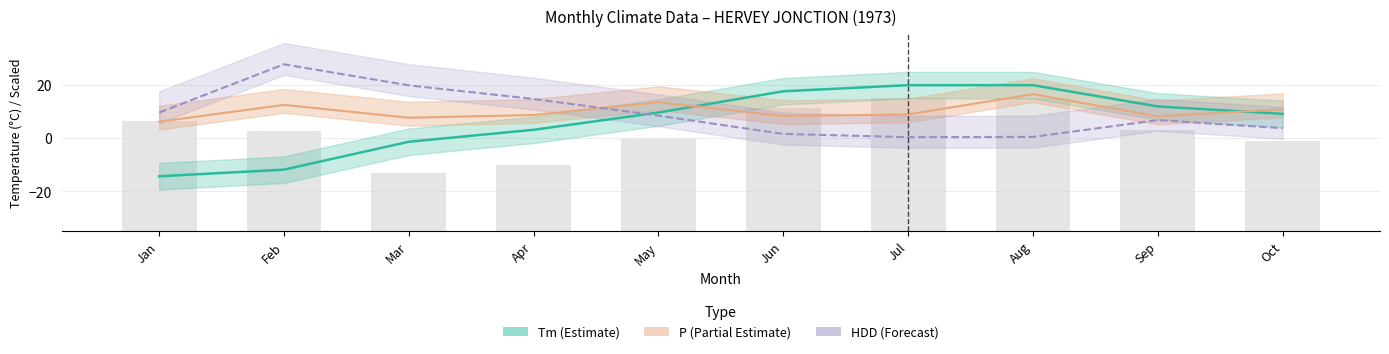

How many data points in P are less than 8?

2